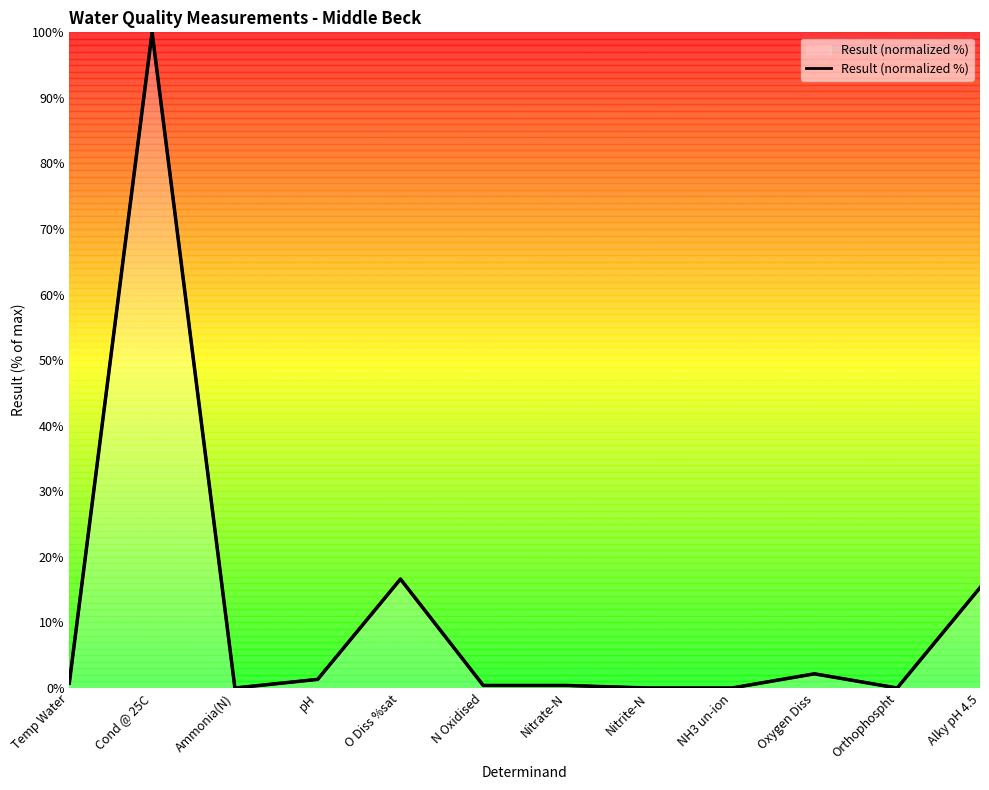

What is the value of the 12th point from the left?

15.3